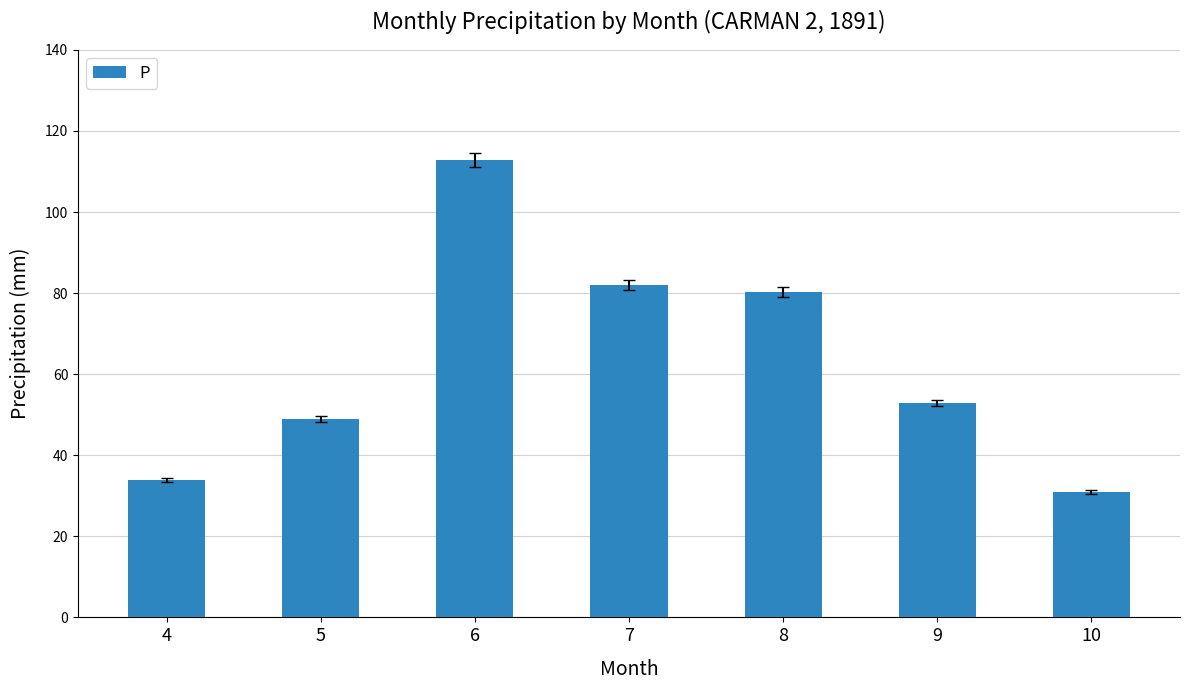

Approximately how many times larger is the value at 10 compared to 5?

0.6